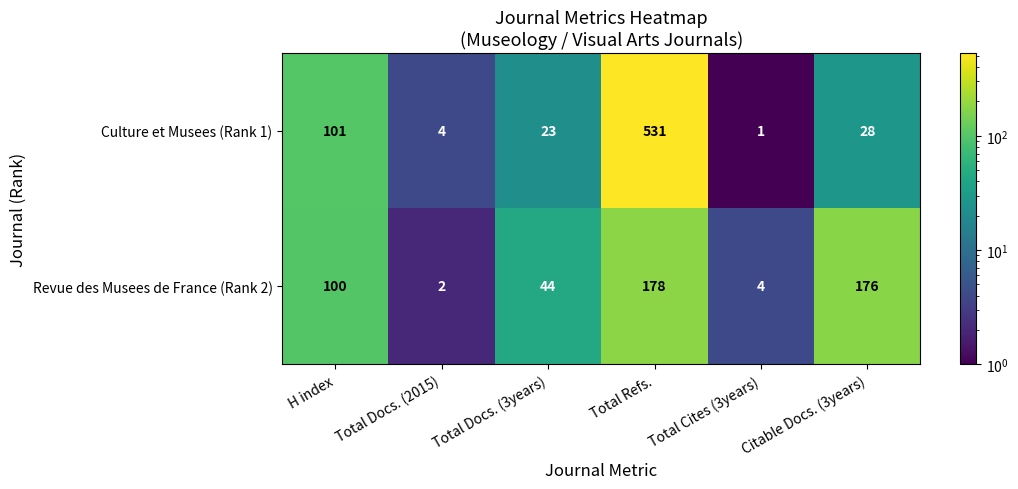

Is it true that Culture et Musees (Rank 1) equals 531 at Total Refs.?

True